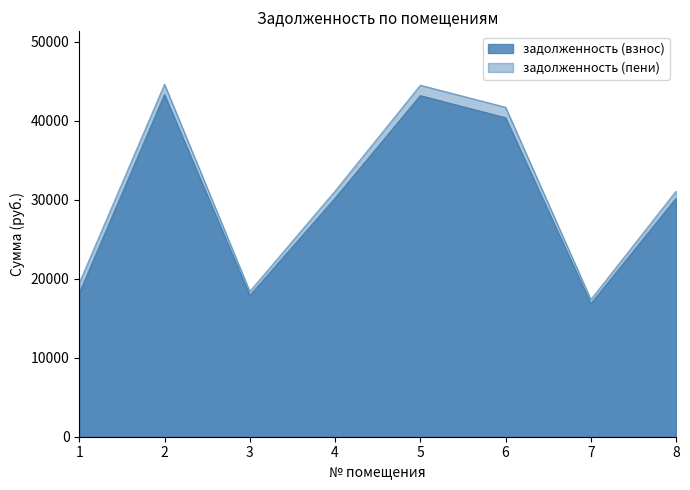

True or false: задолженность (взнос) and задолженность (пени) intersect in this chart.

False